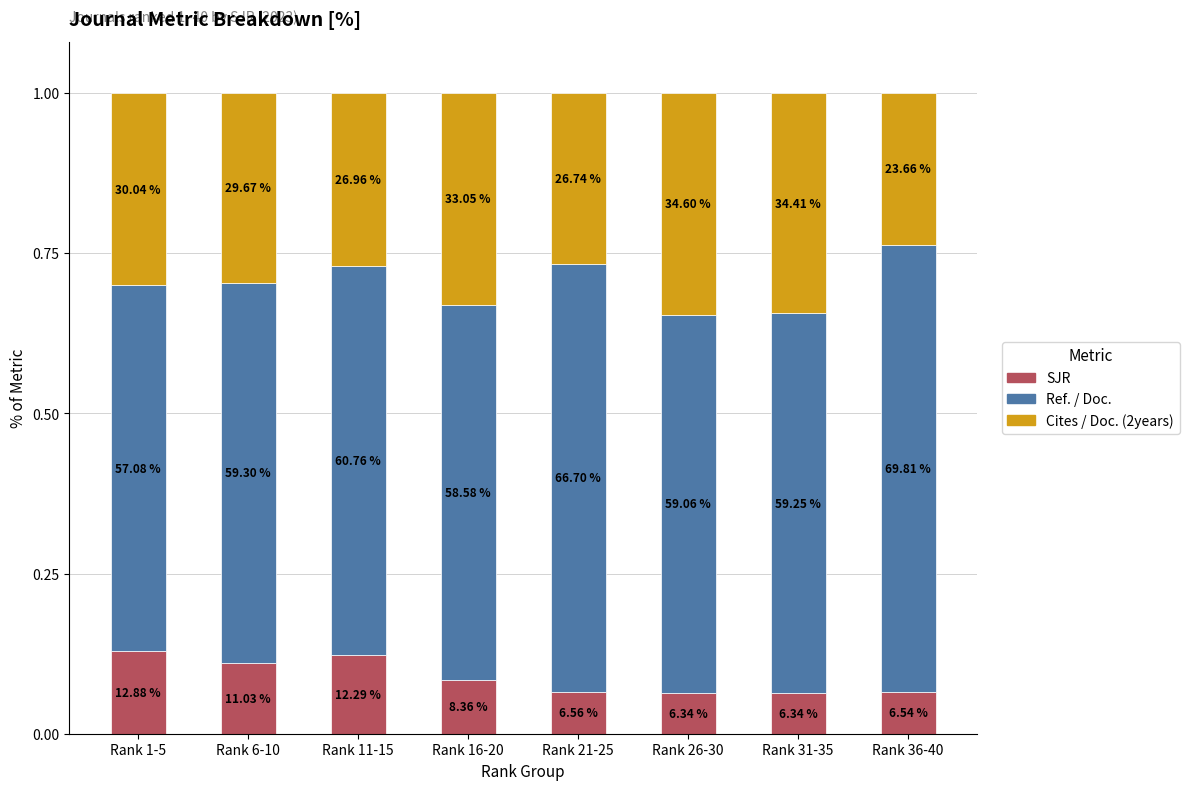

Are the bars horizontal?

No